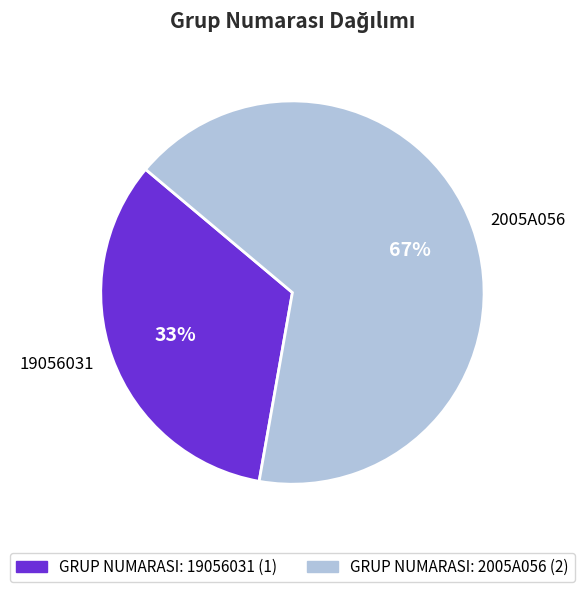

How many segments does this pie chart have?

2